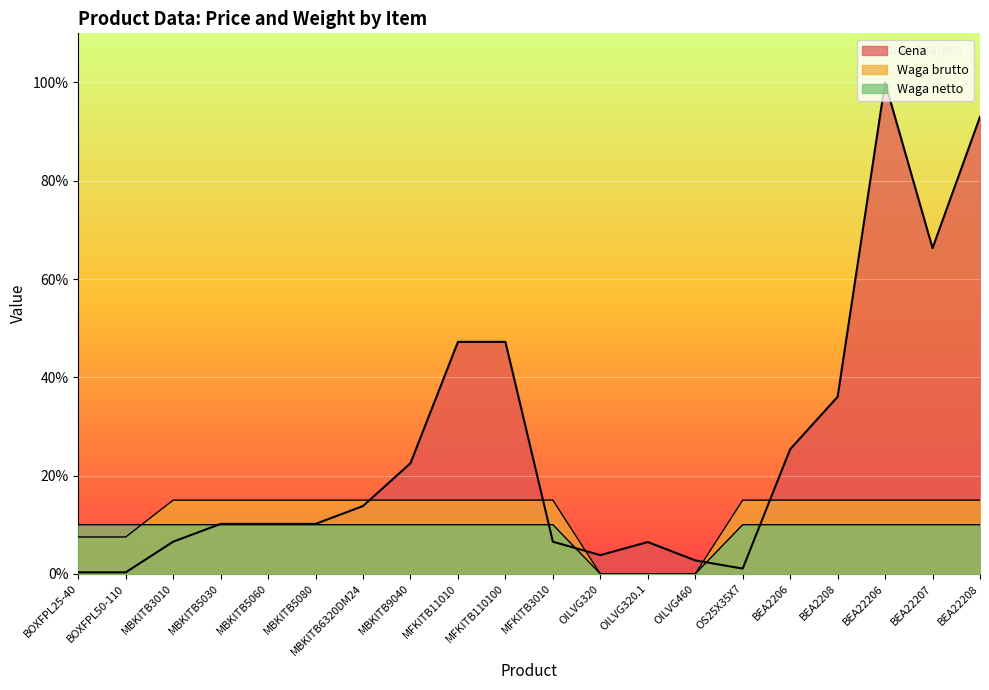

How many series are shown in this chart?

3